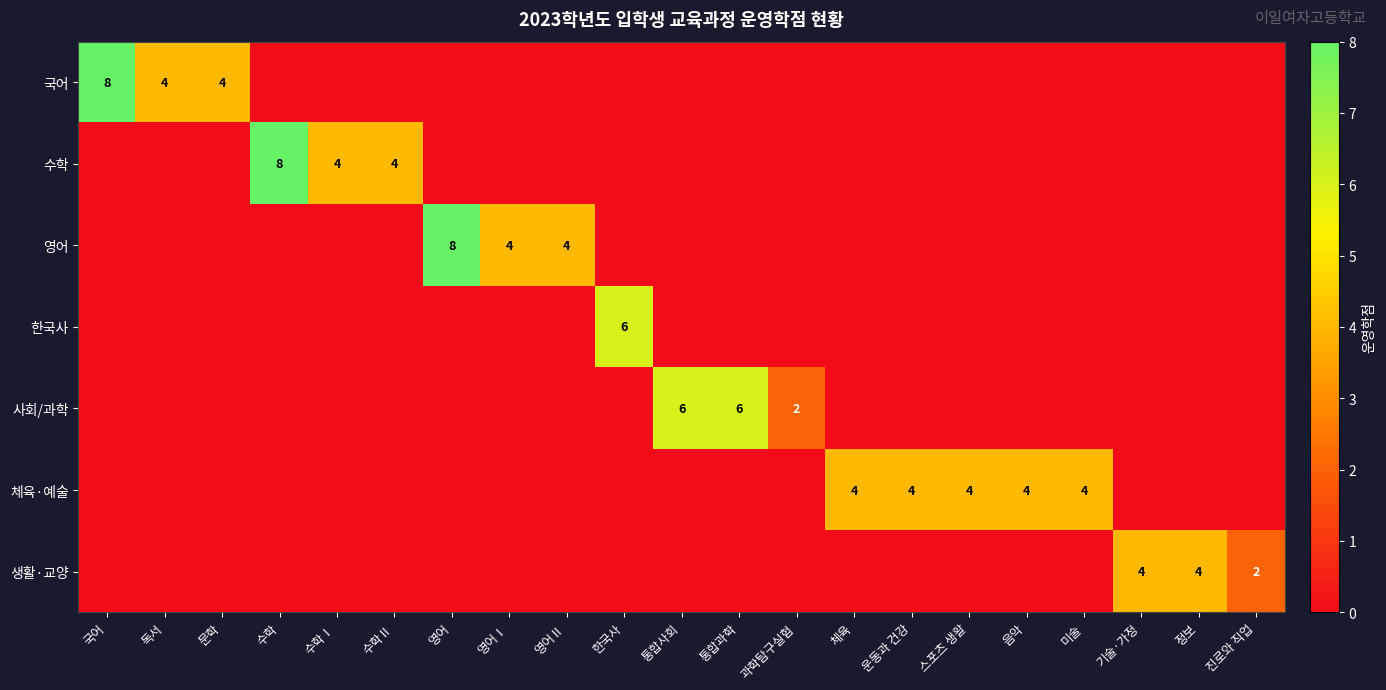

The 생활·교양 series shows 6 at 기술·가정. True or false?

False